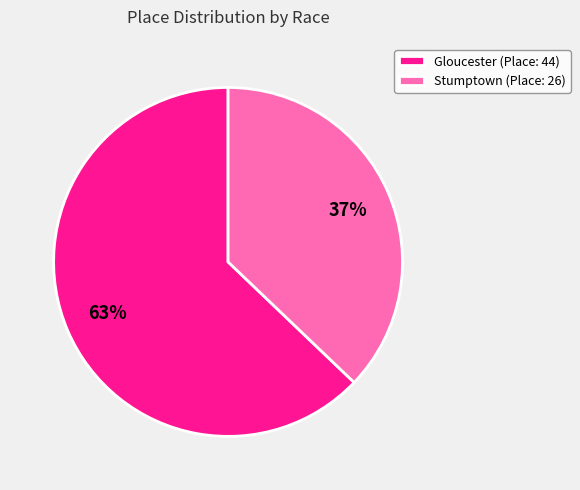

Which slice represents more than half of the pie?

Gloucester (Place: 44)